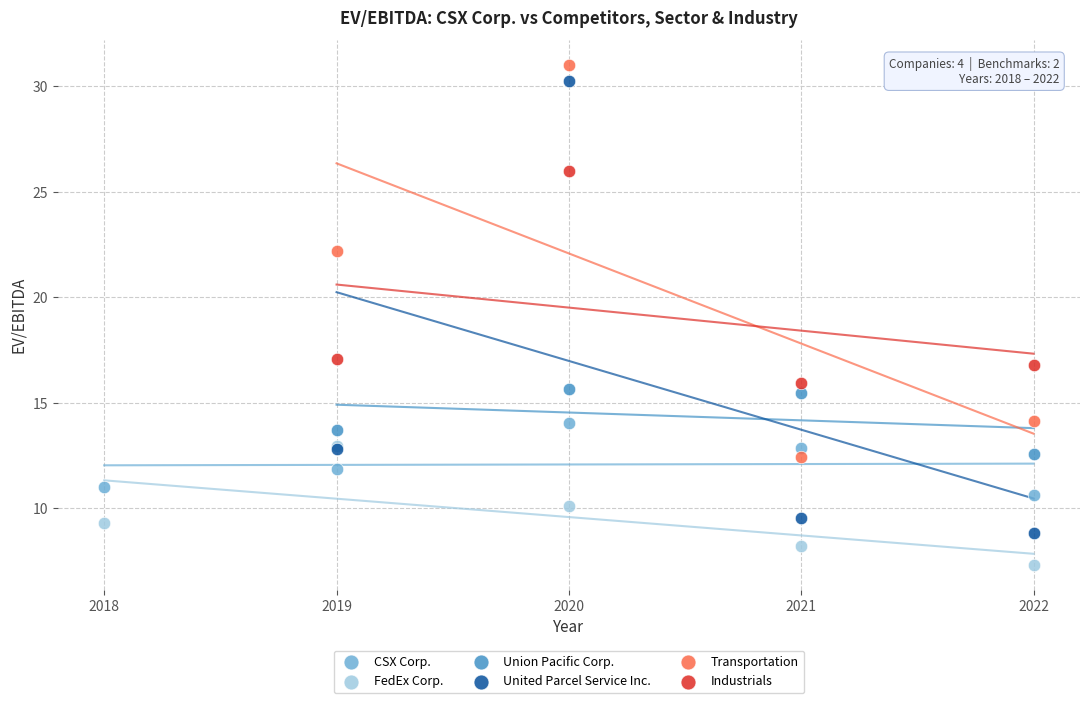

Which series has the largest Y range (max minus min)?

United Parcel Service Inc.